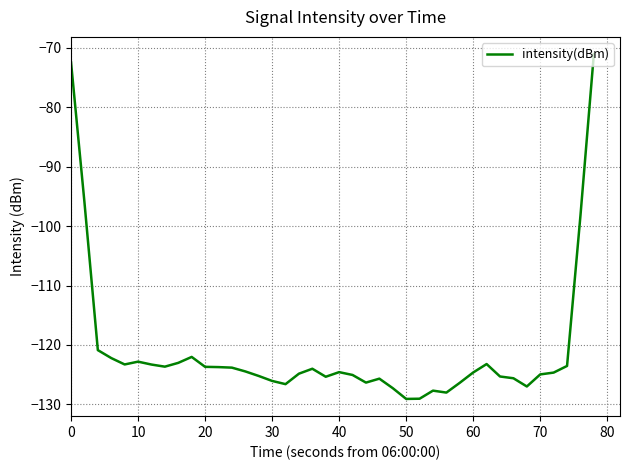

What is the maximum value shown in the chart?

-71.1